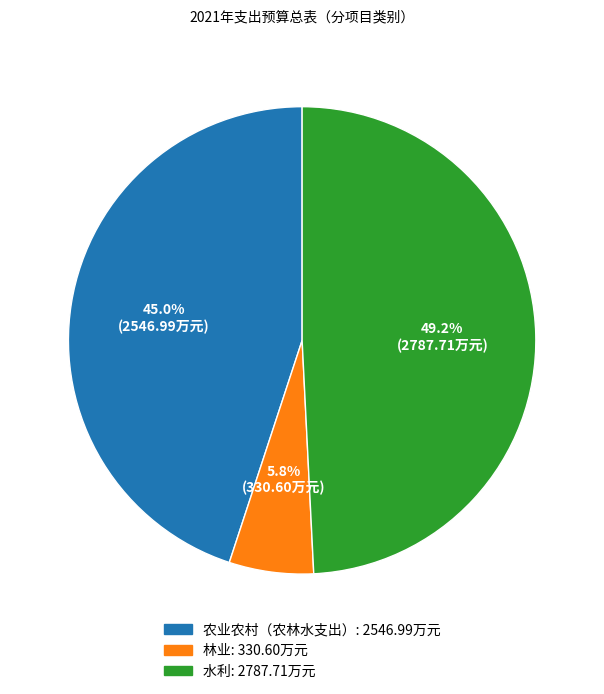

Combined, do 林业 and 水利 account for over 50%?

Yes